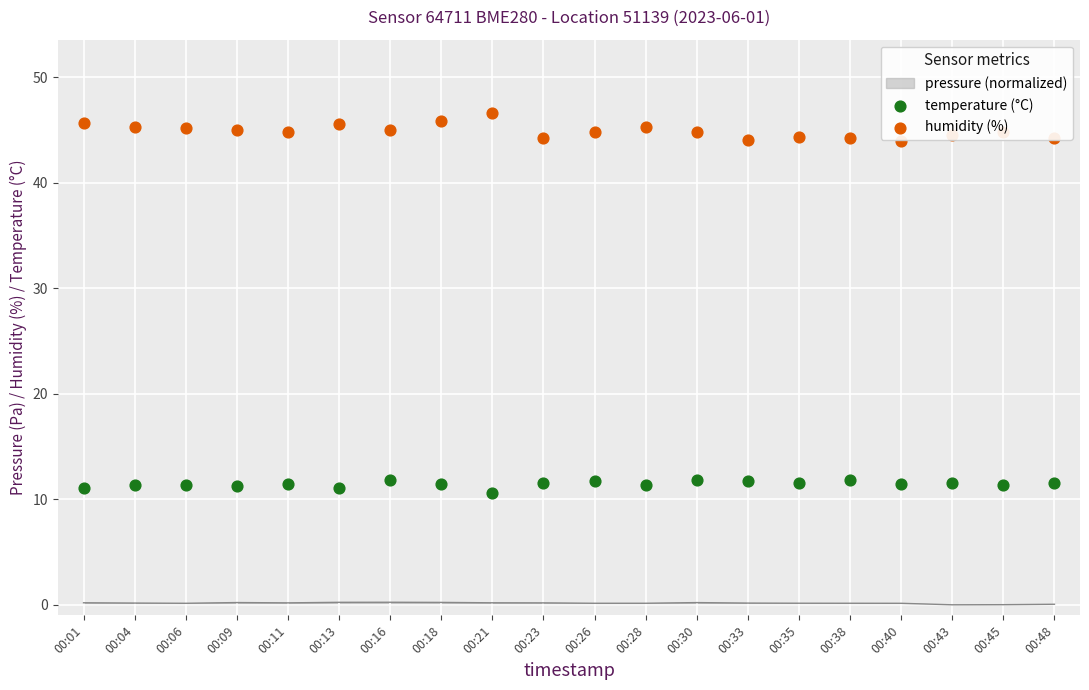

Is the value of temperature (°C) at 00:35 greater than the value of humidity (%) at 00:33?

No